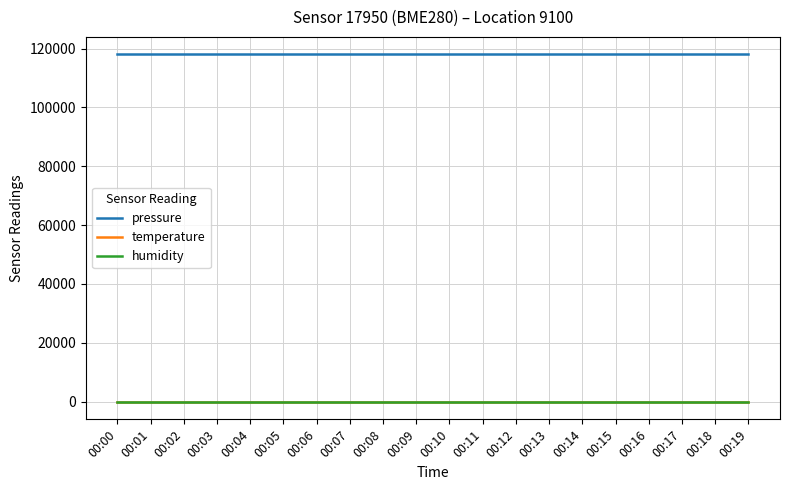

Reading left to right, what are all the values shown in this chart?

pressure: 00:00=118086.2	00:01=118086.2	00:02=118086.2	00:03=118086.2	00:04=118086.2	00:05=118086.2	00:06=118086.2	00:07=118086.2	00:08=118086.2	00:09=118086.2	00:10=118086.2	00:11=118086.2	00:12=118086.2	00:13=118086.2	00:14=118086.2	00:15=118086.2	00:16=118086.2	00:17=118086.2	00:18=118086.2	00:19=118086.2
temperature: 00:00=-141.0	00:01=-141.0	00:02=-141.0	00:03=-141.0	00:04=-141.0	00:05=-141.0	00:06=-141.0	00:07=-141.0	00:08=-141.0	00:09=-141.0	00:10=-141.0	00:11=-141.0	00:12=-141.0	00:13=-141.0	00:14=-141.0	00:15=-141.0	00:16=-141.0	00:17=-141.0	00:18=-141.0	00:19=-141.0
humidity: 00:00=0.0	00:01=0.0	00:02=0.0	00:03=0.0	00:04=0.0	00:05=0.0	00:06=0.0	00:07=0.0	00:08=0.0	00:09=0.0	00:10=0.0	00:11=0.0	00:12=0.0	00:13=0.0	00:14=0.0	00:15=0.0	00:16=0.0	00:17=0.0	00:18=0.0	00:19=0.0